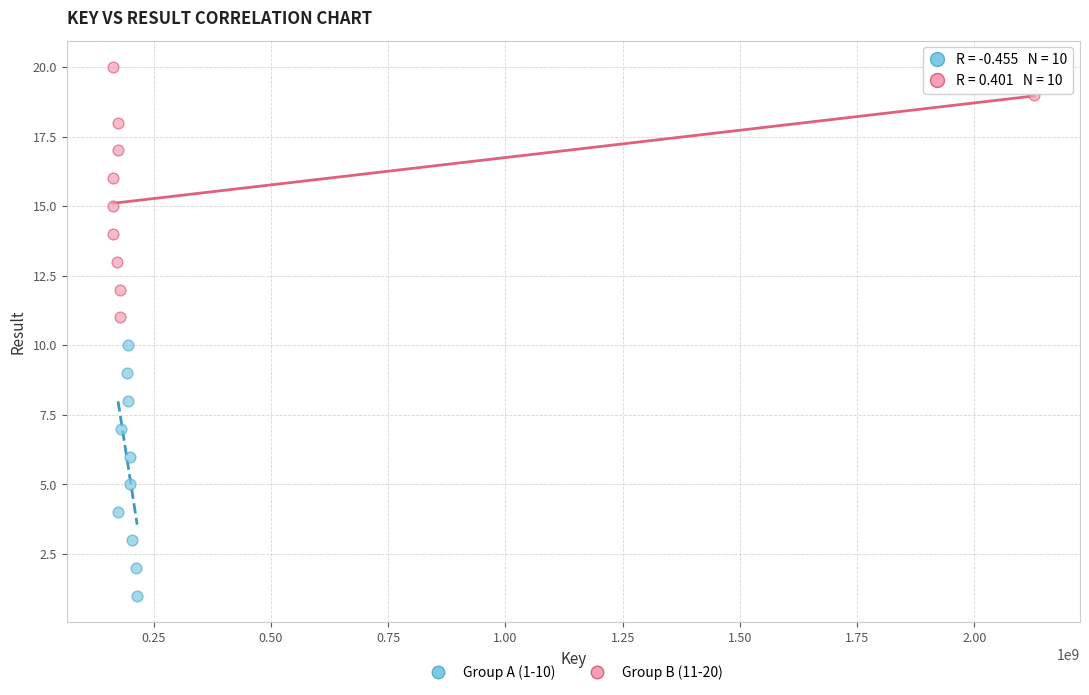

What are all the series names shown in the legend?

Group A (1-10), Group B (11-20)